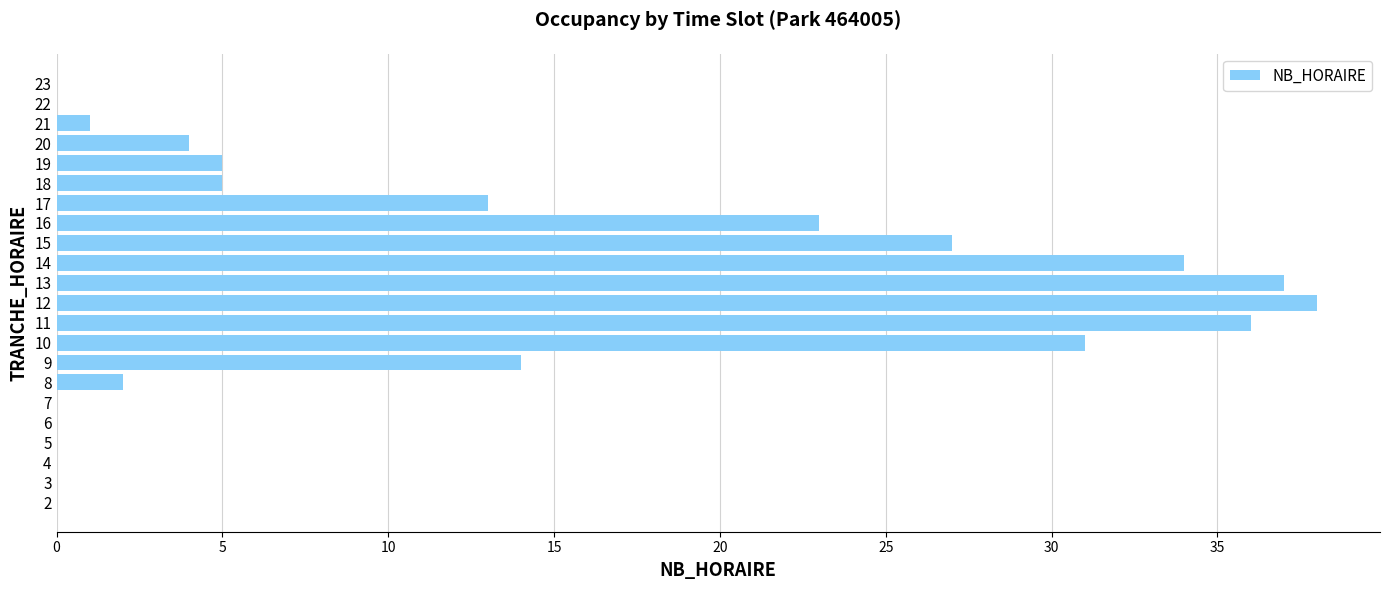

What is the change in value from 9 to 14?

+20